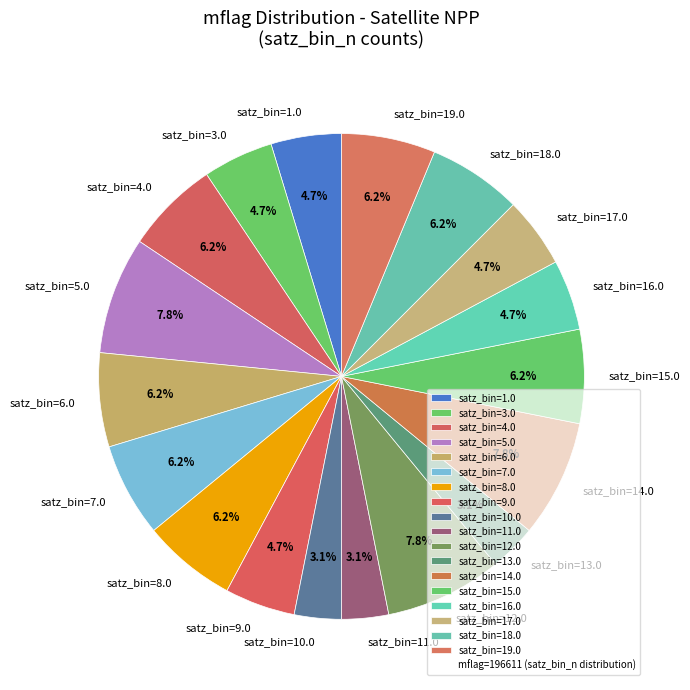

Is there a majority slice in this chart?

No